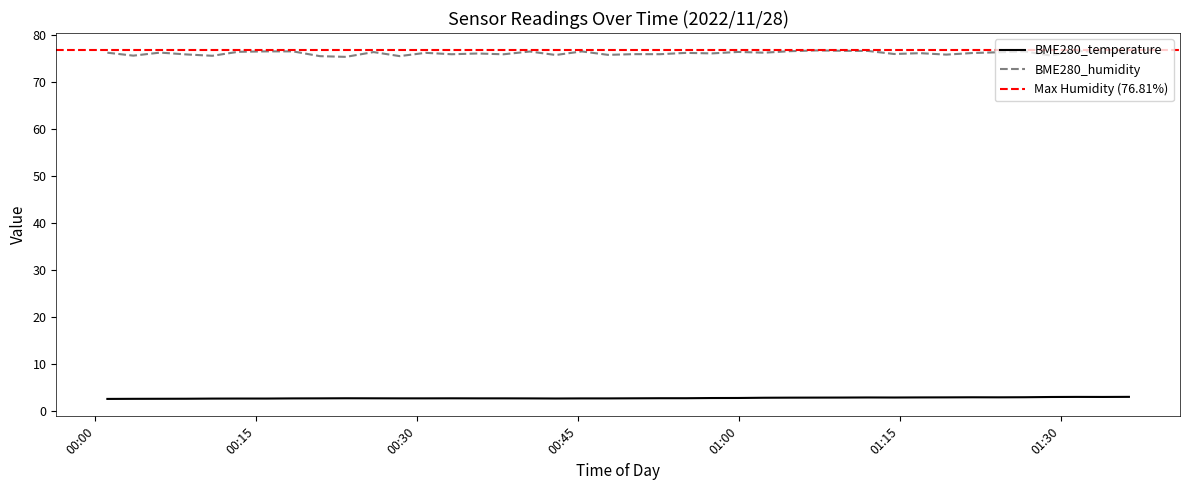

At which label is BME280_temperature closest to 2?

2022/11/28 00:01:08